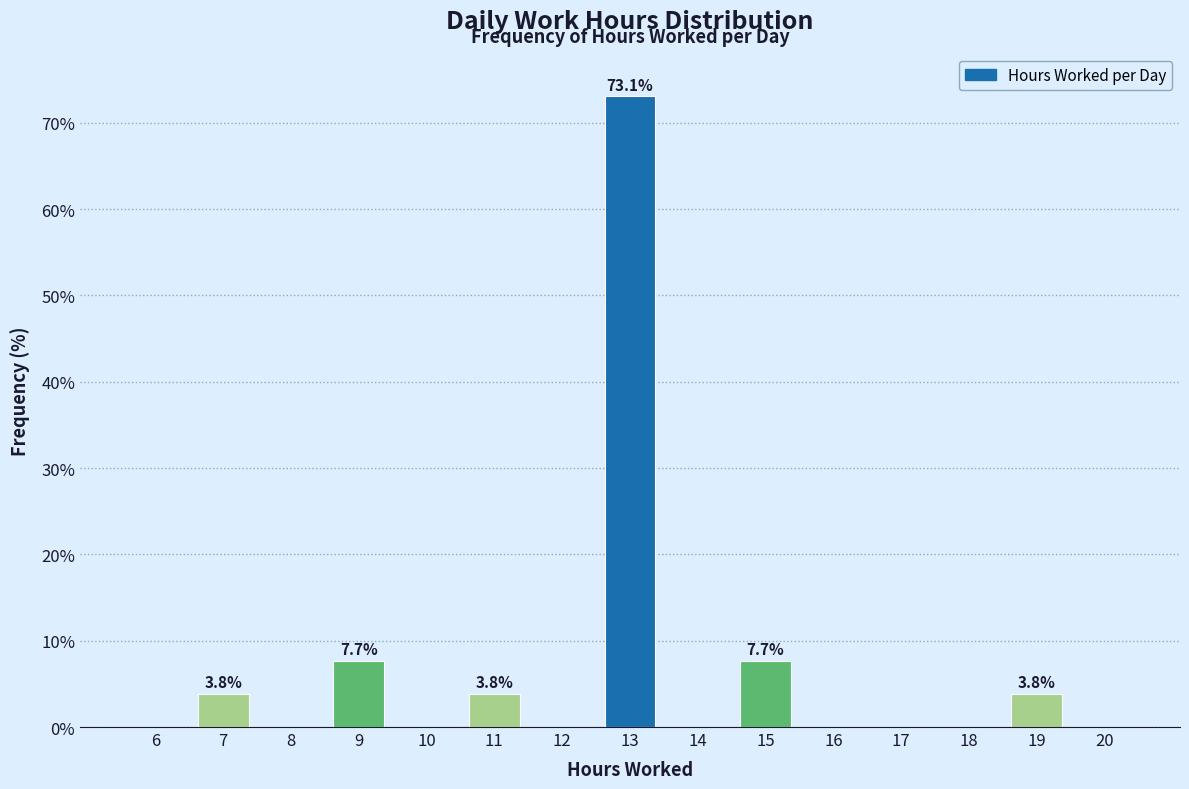

Which range on the x-axis has the tallest bar?

12.5 to 13.5